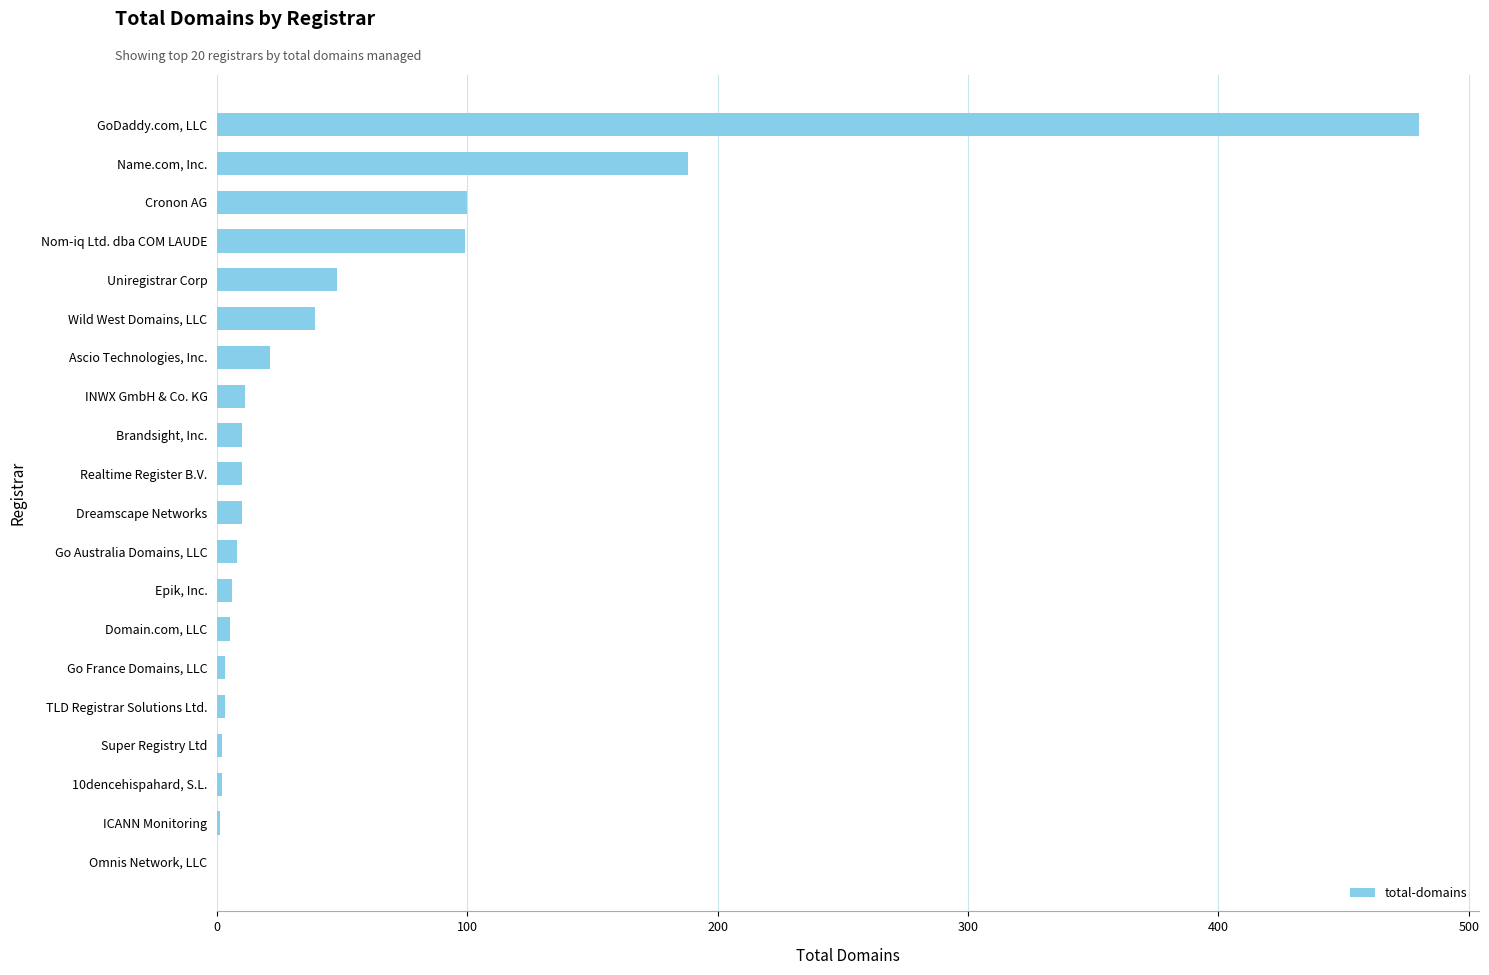

How many series are shown in this chart?

1